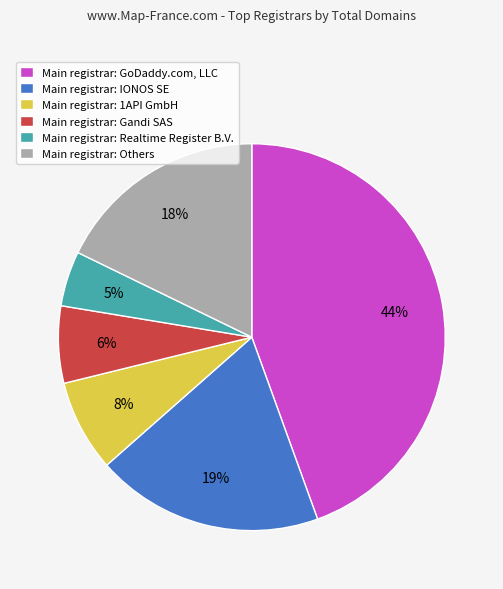

What percentage is the Main registrar: IONOS SE slice, to the nearest percent?

19%